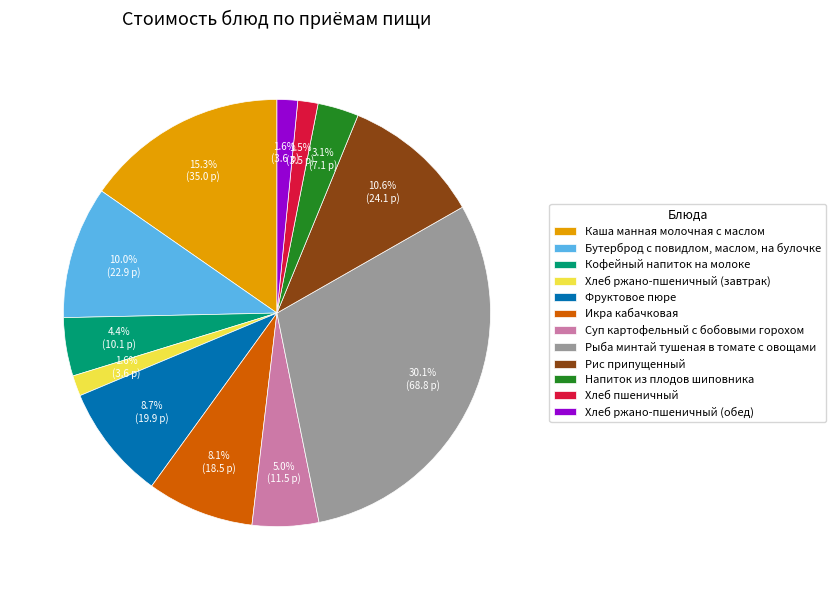

The Каша манная молочная с маслом slice represents 15% of the pie. True or false?

True